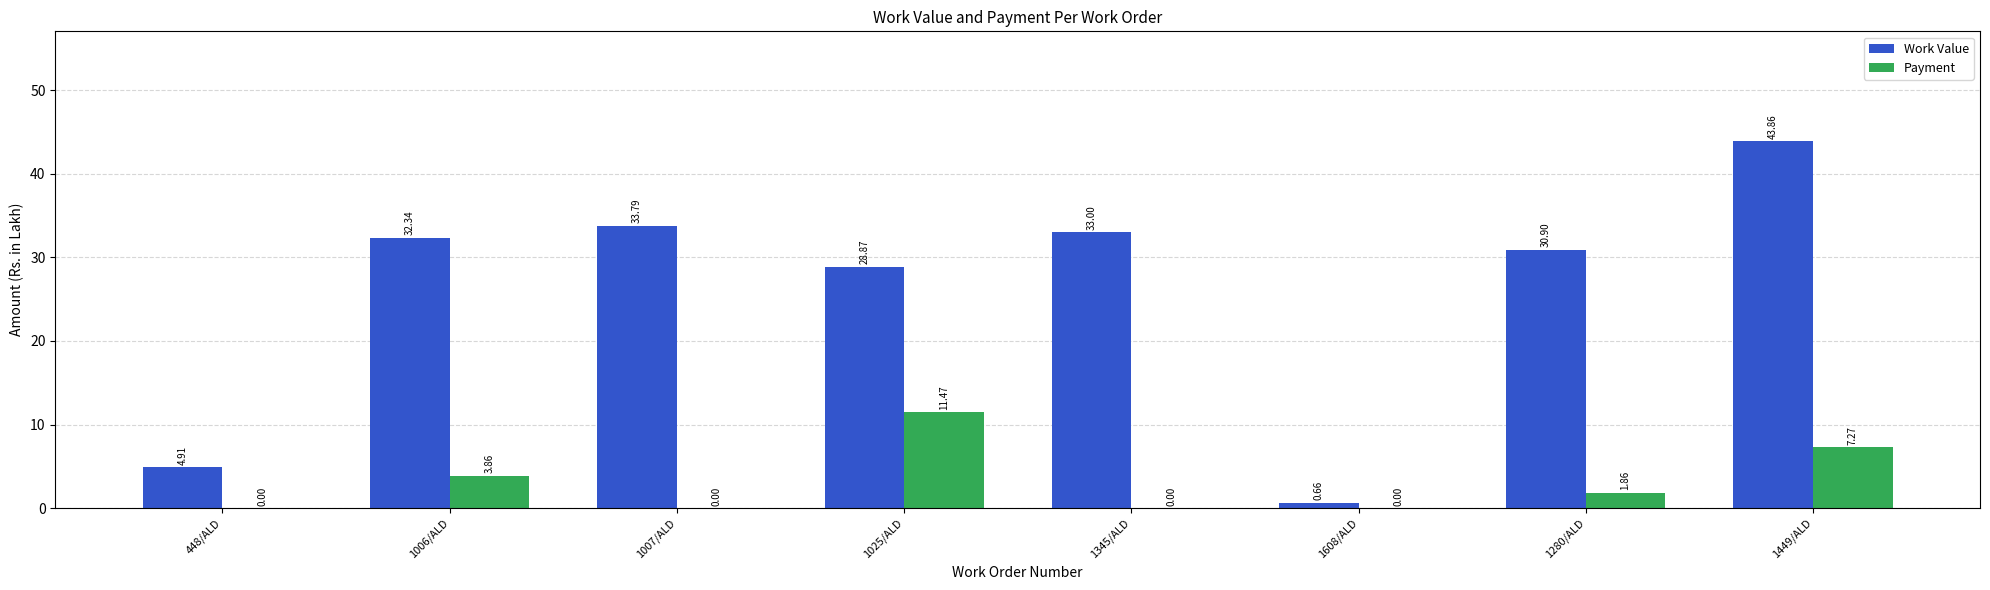

Which series changed the most between 1025/ALD and 1449/ALD?

Work Value